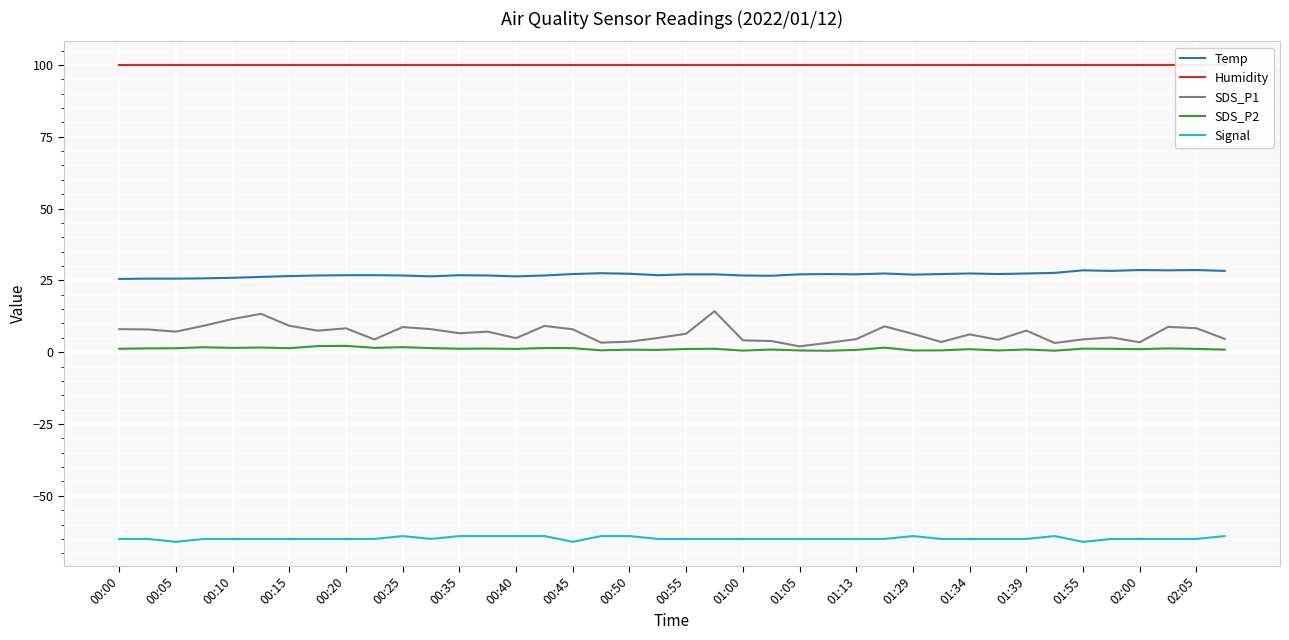

True or false: SDS_P1 and Temp cross at least once.

False